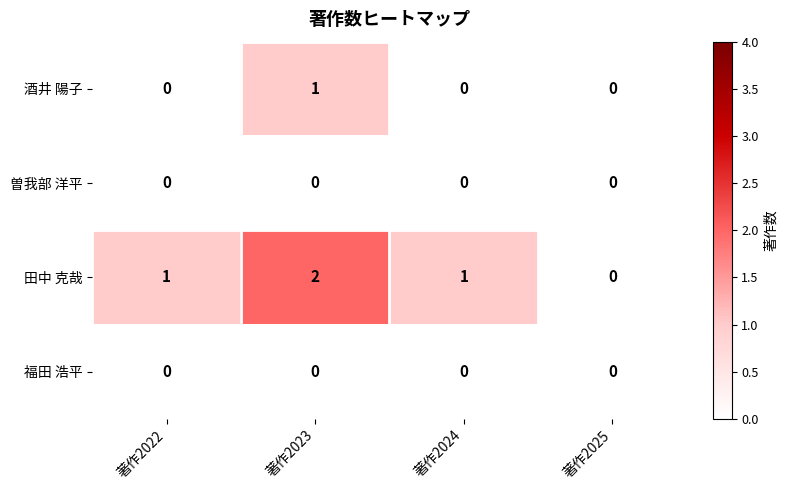

Which category has the highest value across all series?

著作2023